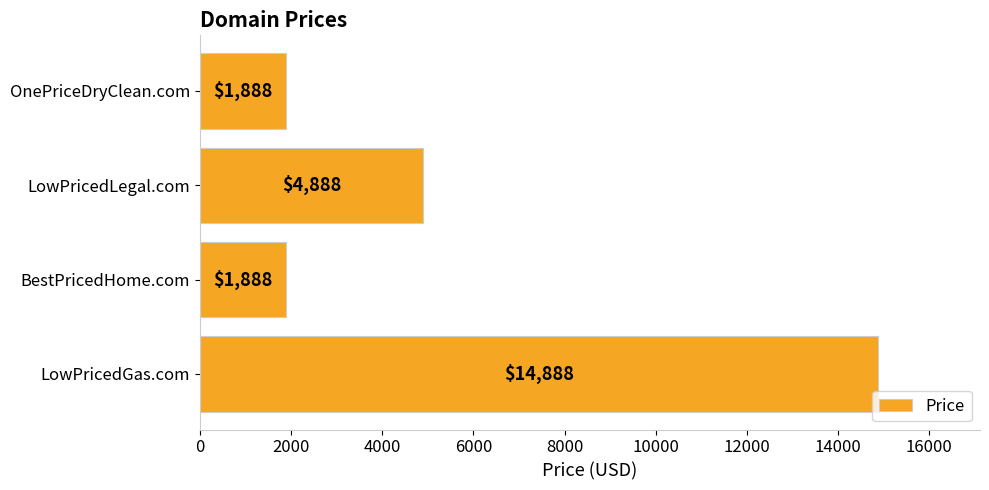

What is the minimum value shown in the chart?

1888